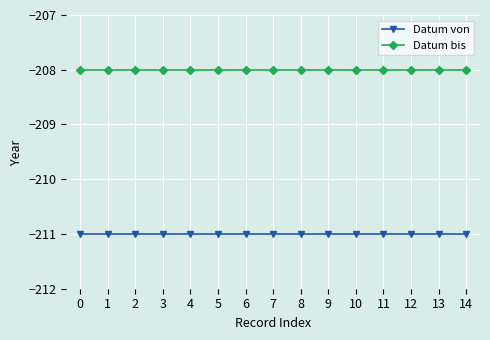

What is the total value across all series at 10?

-419